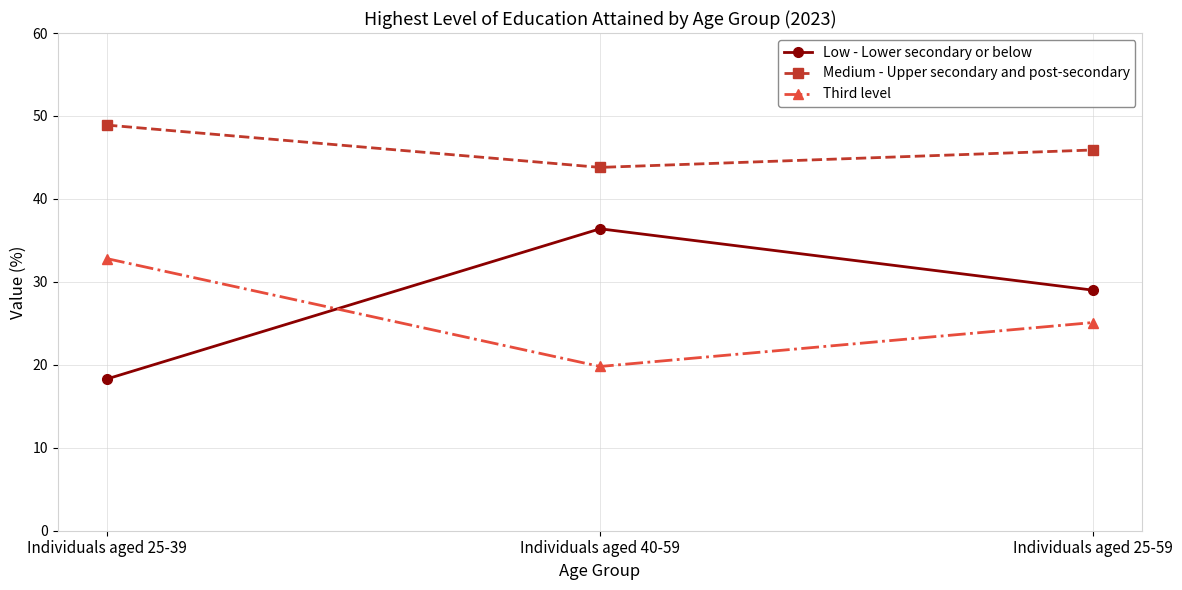

How many lines are shown in the chart?

3